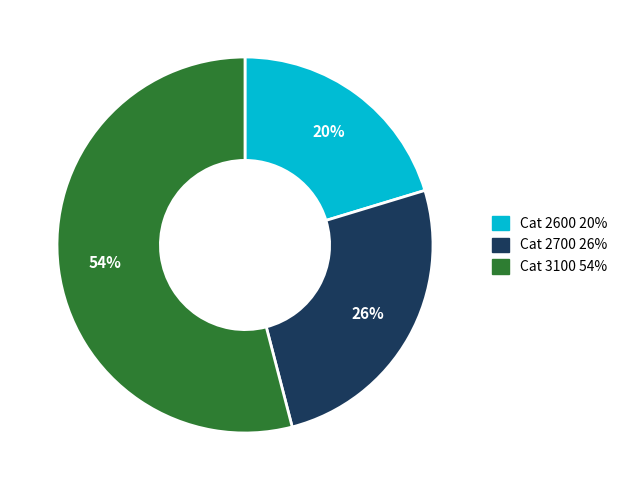

To the nearest percent, what is the difference between the largest and smallest slice percentages?

34%